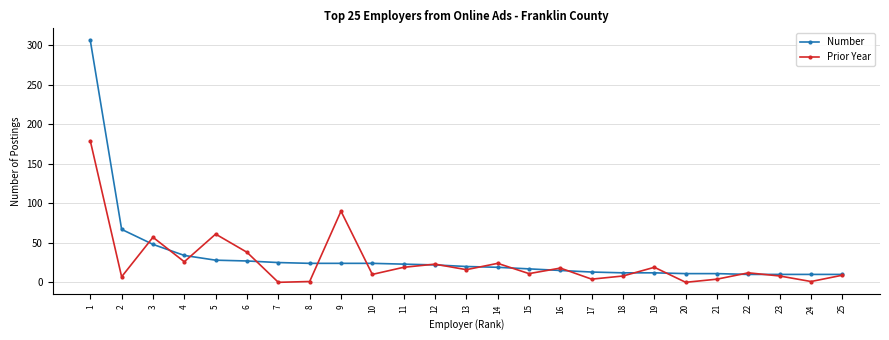

Between 4 and 15, which series saw the biggest shift?

Number